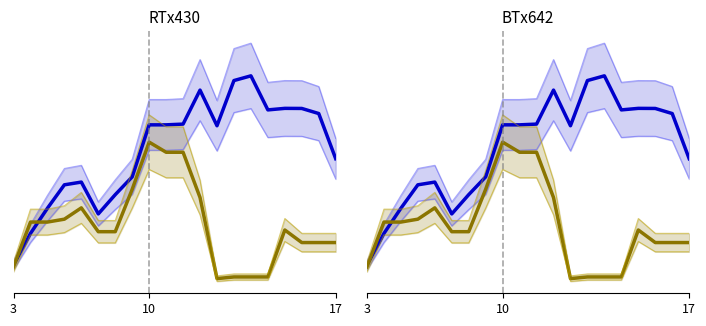

Which category has the lowest value in the задолженность_center series?

3